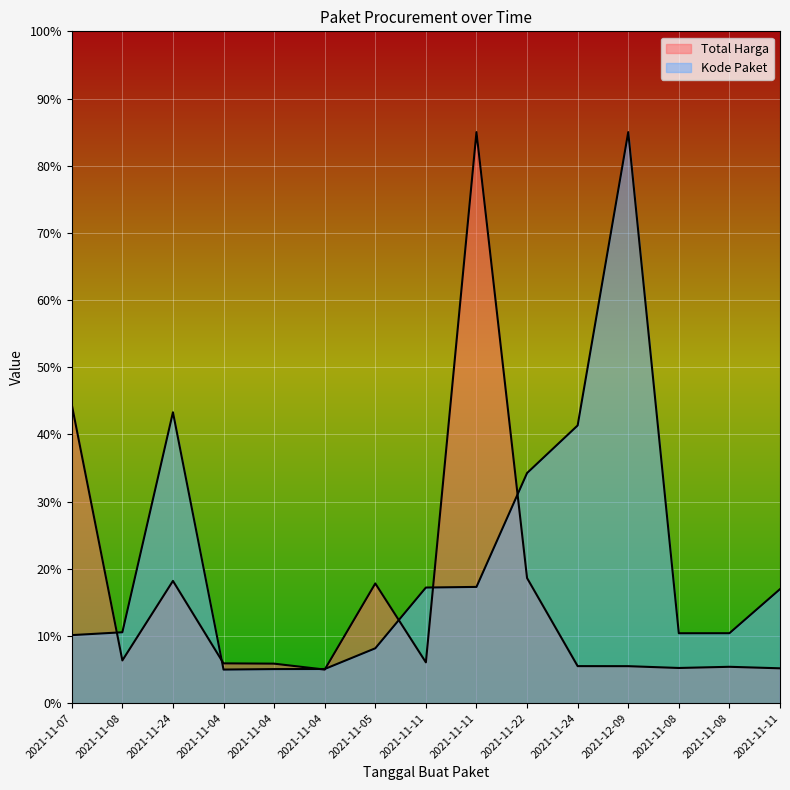

Reading left to right, what are all the values shown in this chart?

Total Harga: 2021-11-07=44.4	2021-11-08=6.4	2021-11-24=18.2	2021-11-04=5.9	2021-11-04=5.9	2021-11-04=5.0	2021-11-05=17.8	2021-11-11=6.1	2021-11-11=85.0	2021-11-22=18.6	2021-11-24=5.5	2021-12-09=5.5	2021-11-08=5.2	2021-11-08=5.4	2021-11-11=5.2
Kode Paket: 2021-11-07=10.1	2021-11-08=10.6	2021-11-24=43.3	2021-11-04=5.0	2021-11-04=5.1	2021-11-04=5.1	2021-11-05=8.2	2021-11-11=17.2	2021-11-11=17.3	2021-11-22=34.3	2021-11-24=41.3	2021-12-09=85.0	2021-11-08=10.4	2021-11-08=10.4	2021-11-11=17.0